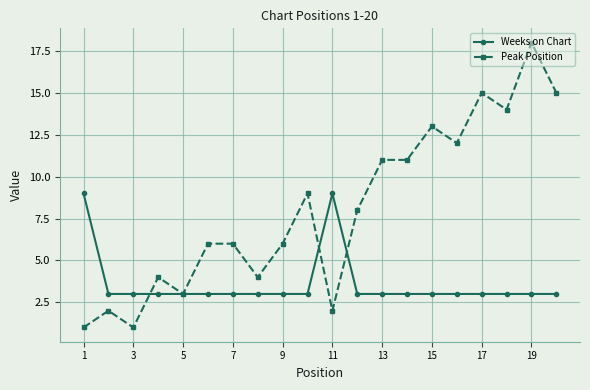

Which series has the widest spread of values?

Peak Position